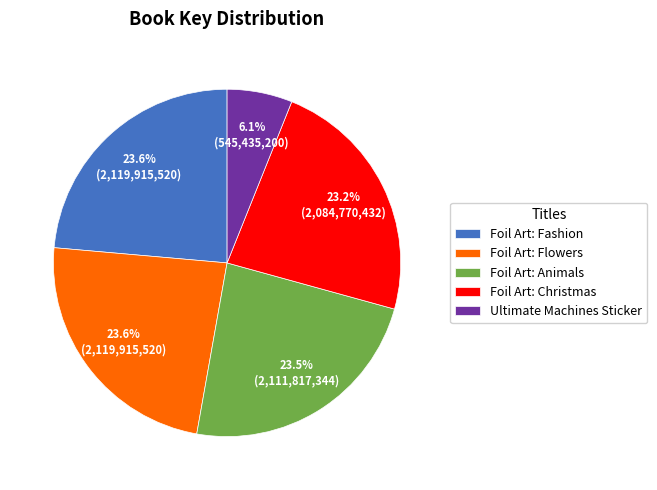

Does any single category account for the majority?

No